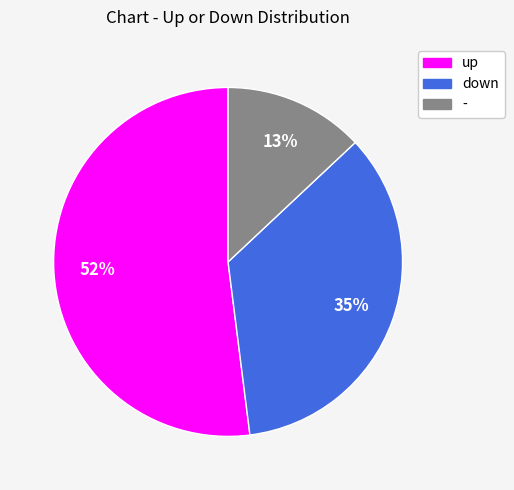

To the nearest percent, what is the difference between the largest and smallest slice percentages?

39%